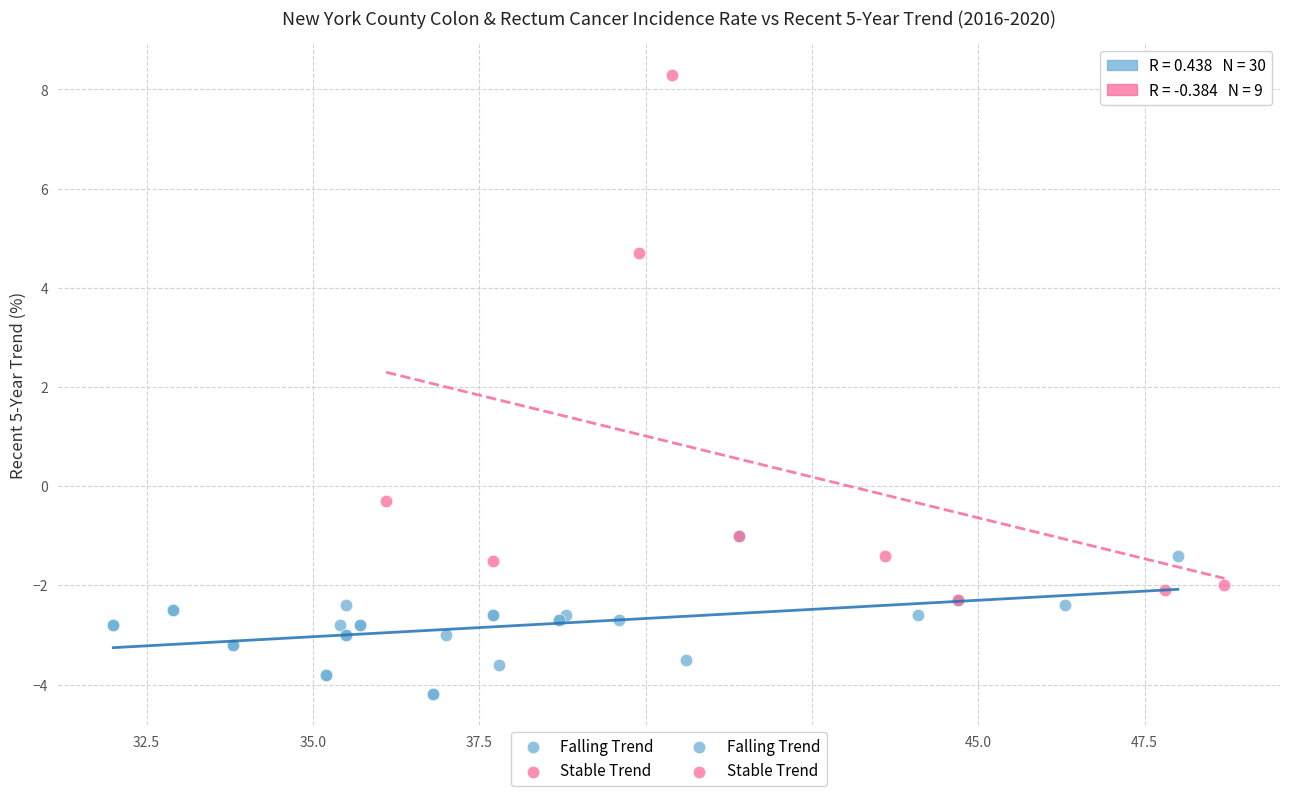

Which series contains the highest Y value?

Stable Trend